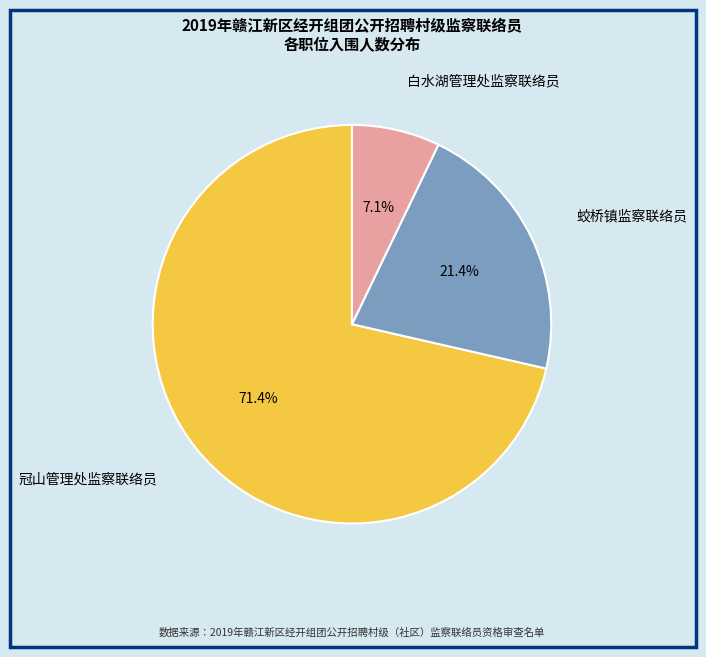

Is there a majority slice in this chart?

Yes